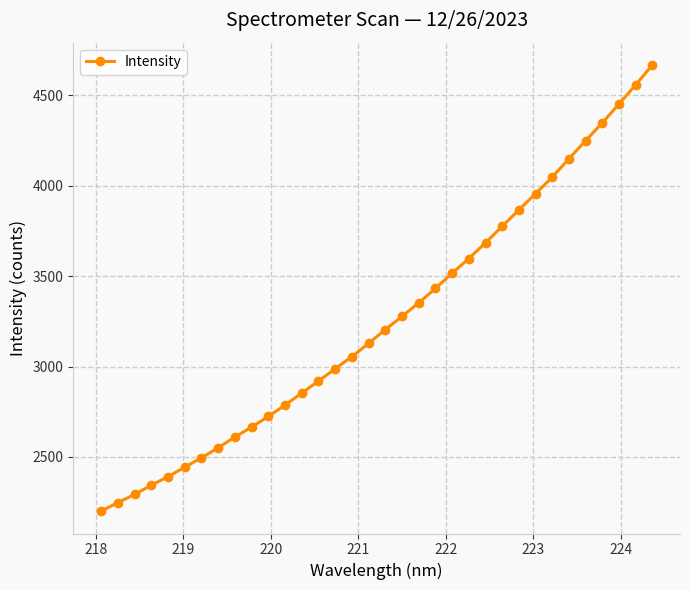

What is the smallest value displayed?

2200.2